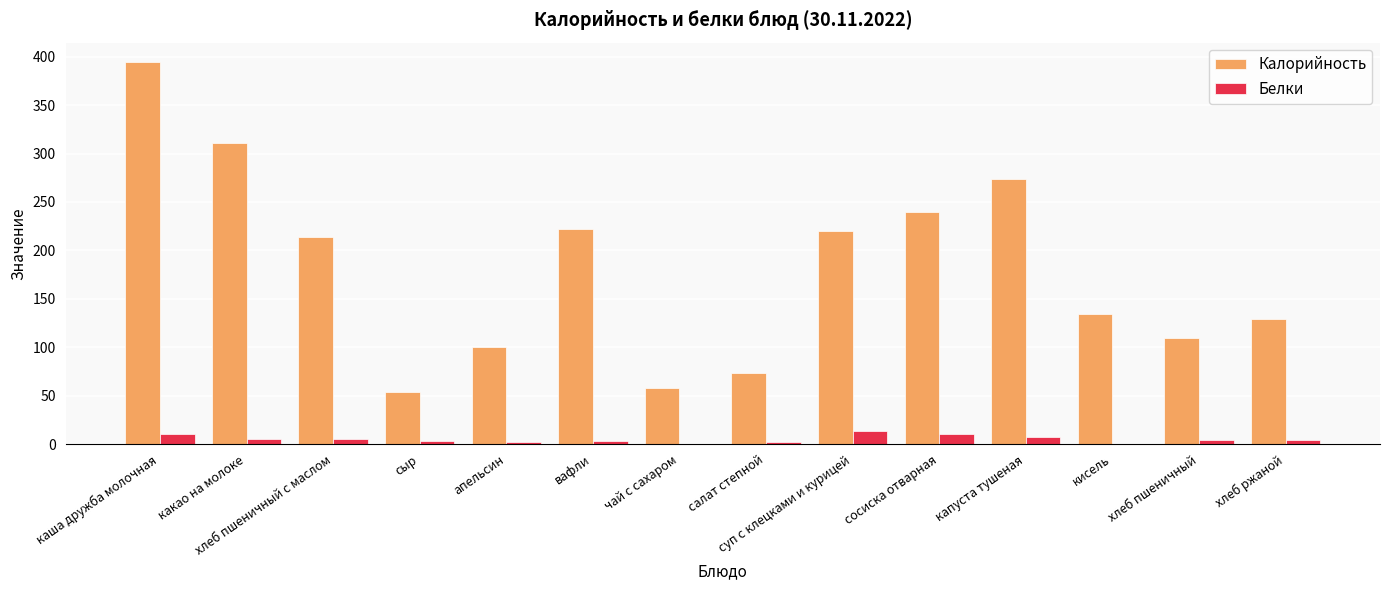

Which series has the largest total across all categories?

Калорийность